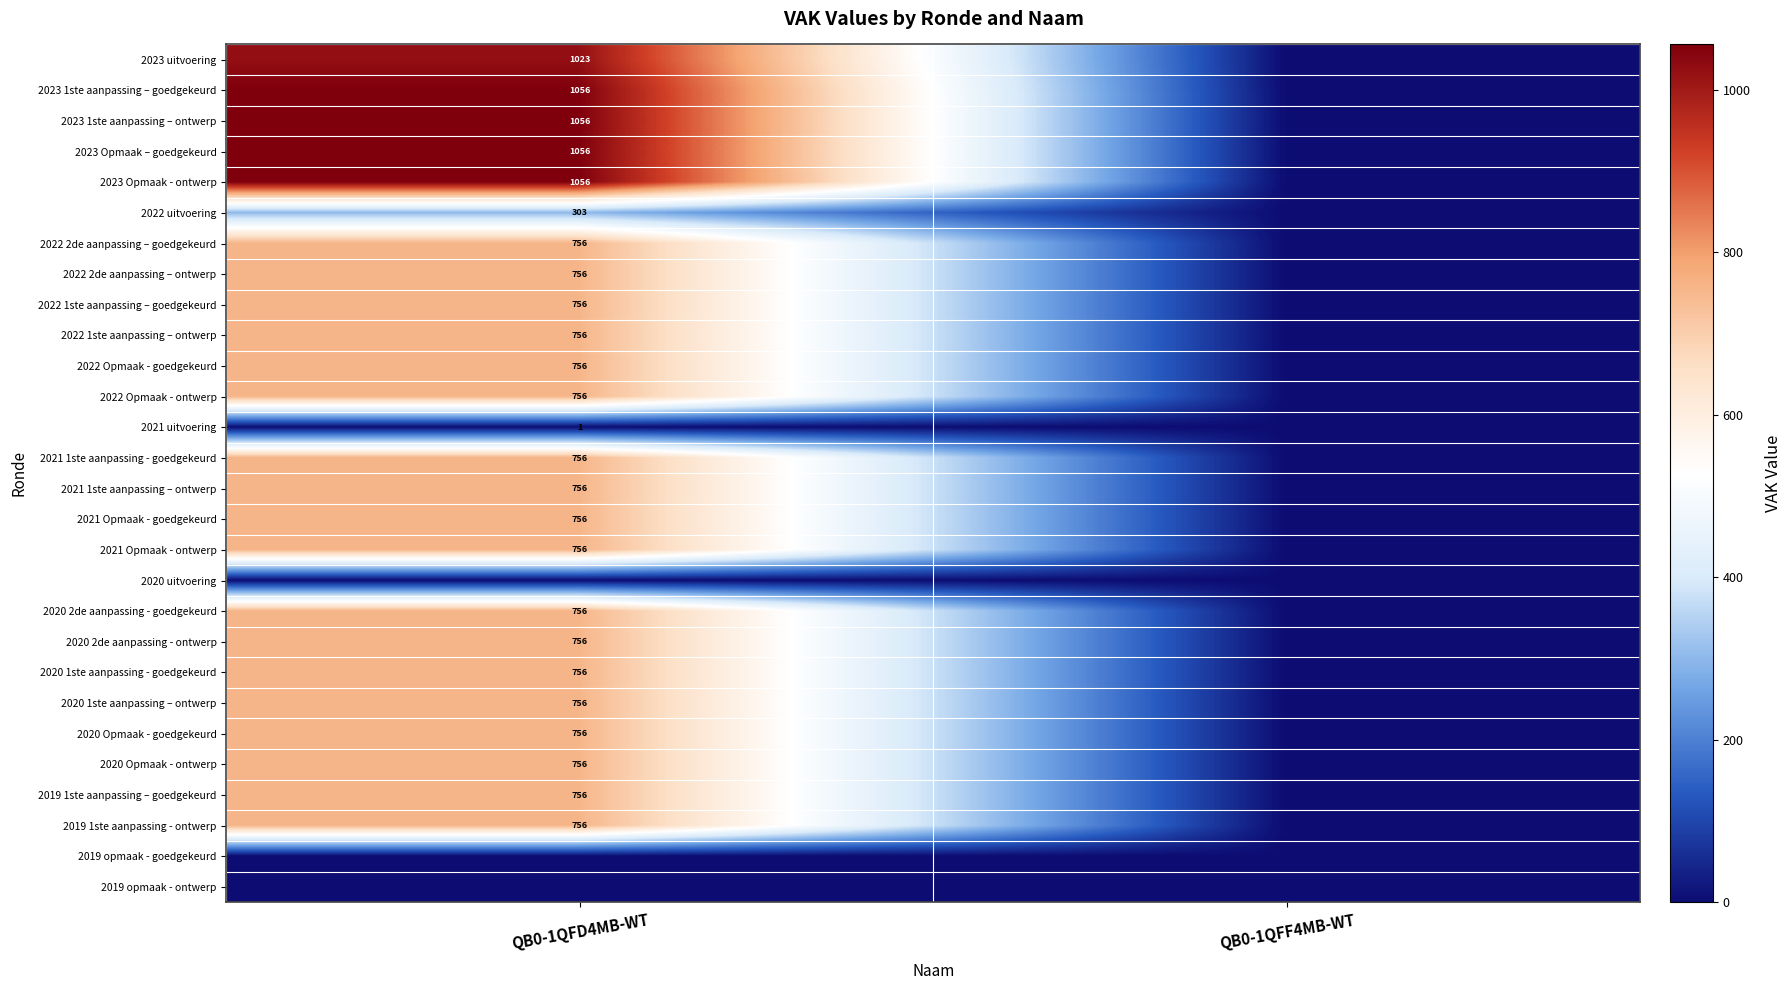

Is it true that 2020 Opmaak - ontwerp equals 289 at QB0-1QFD4MB-WT?

False